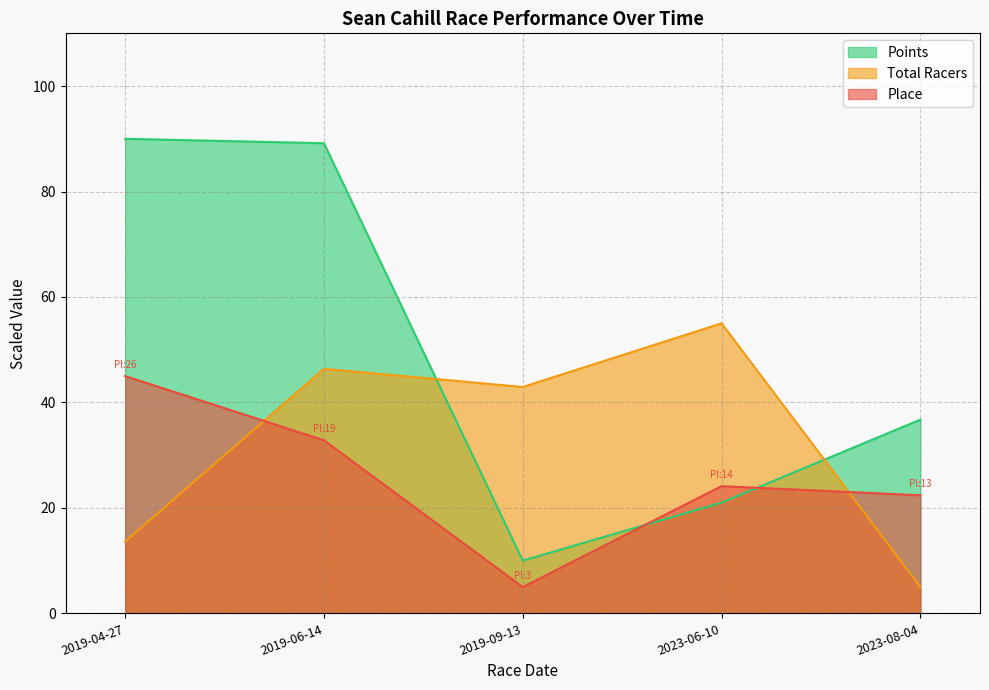

In Total Racers, how many points are higher than both neighbors (excluding endpoints)?

2